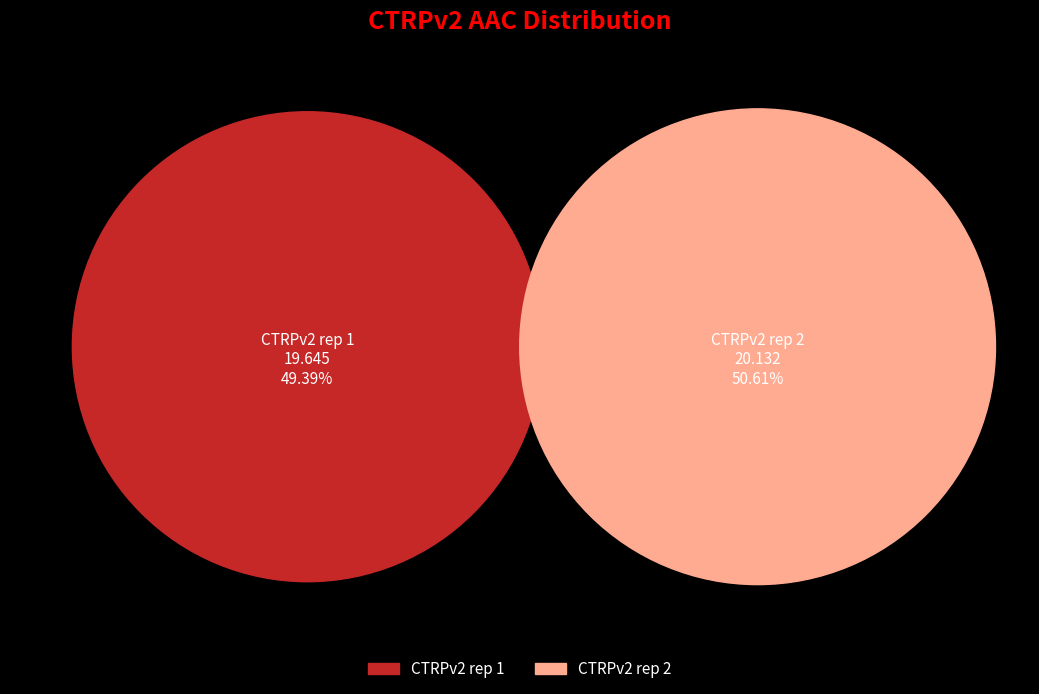

Approximately how many times larger is the value at CTRPv2 rep 2 compared to CTRPv2 rep 1?

1.0